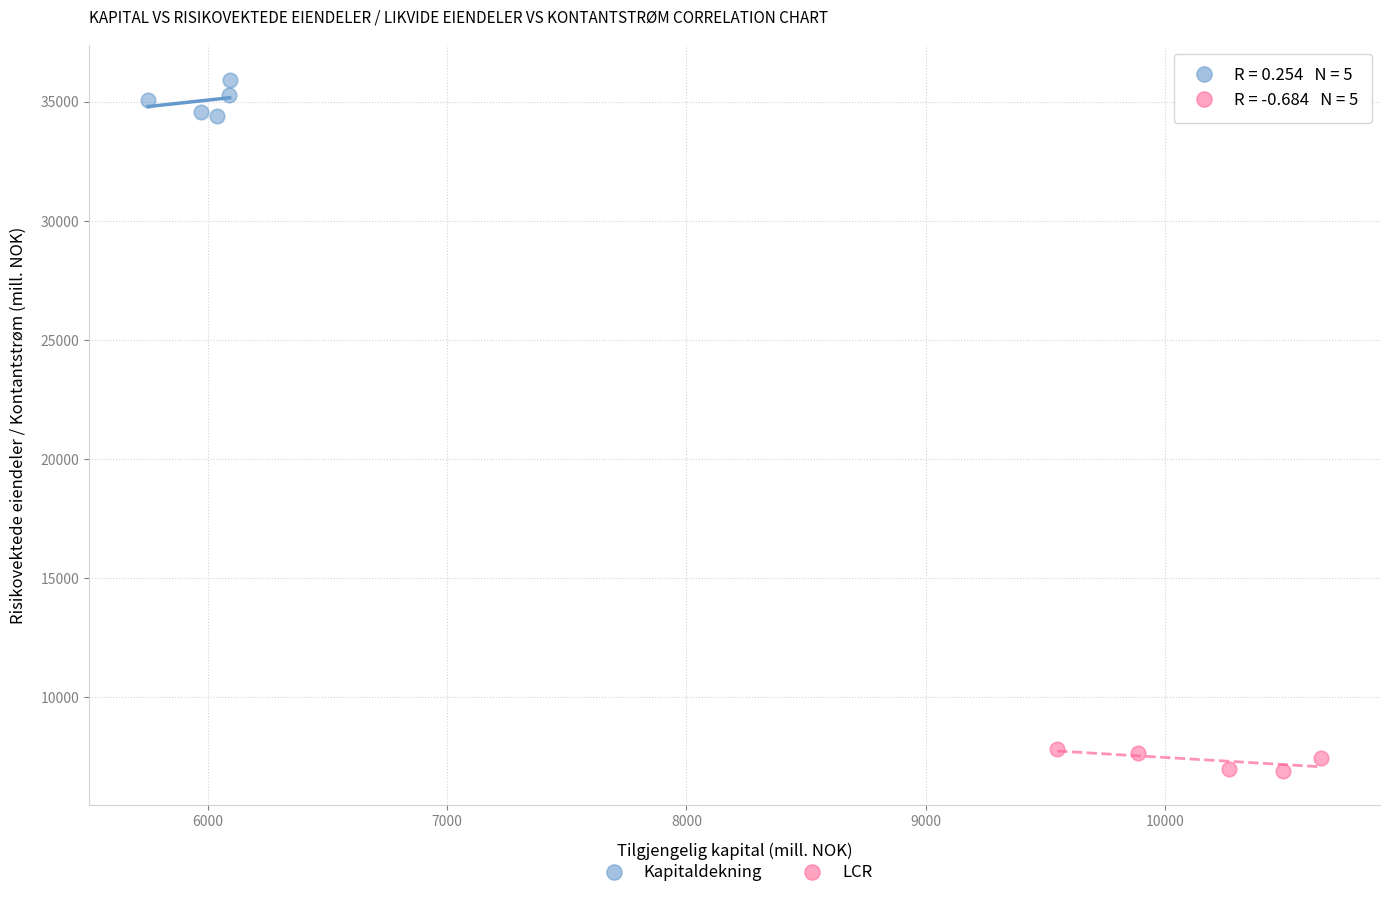

Which series has the largest Y range (max minus min)?

Kapitaldekning